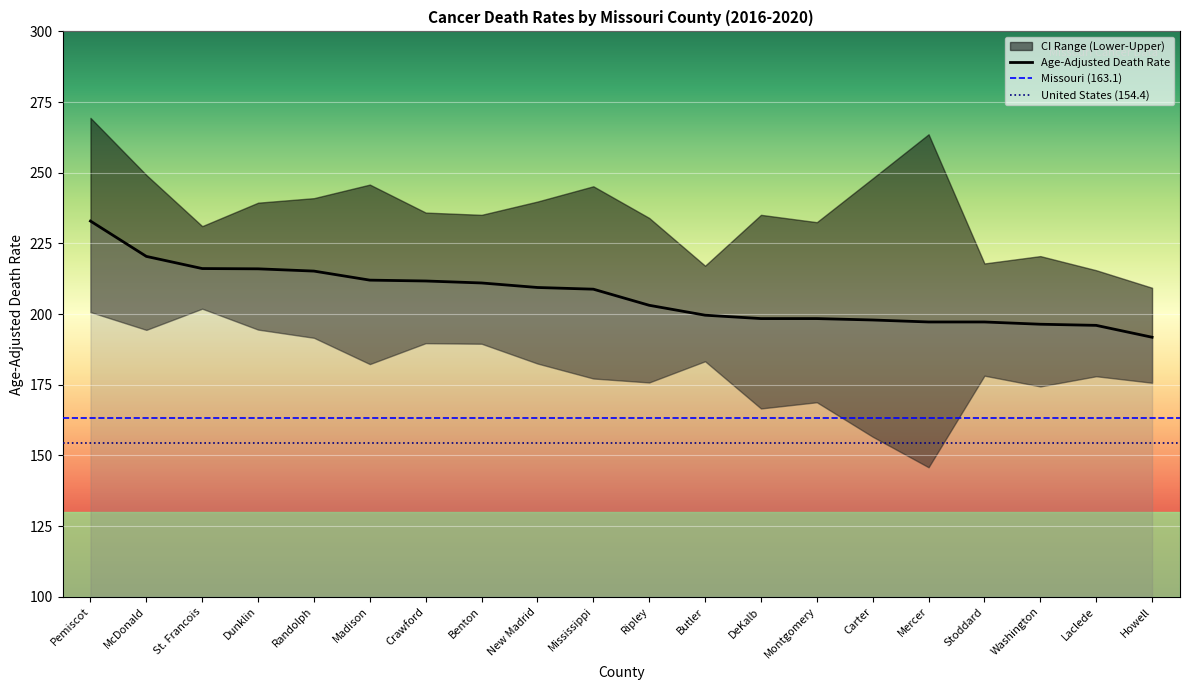

What is the sum of the Upper CI values at DeKalb and Crawford?

471.0